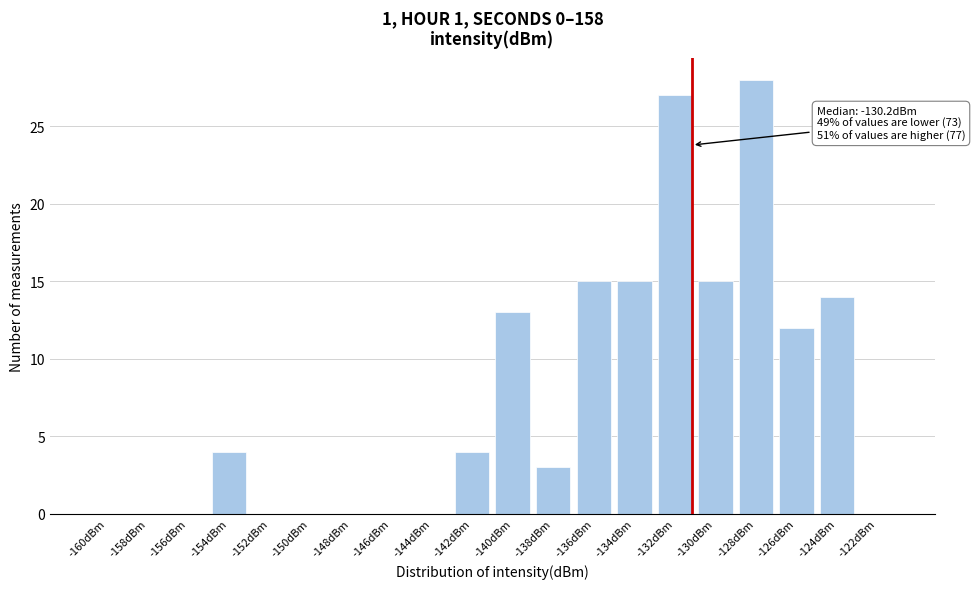

Reading left to right, extract all data points from this chart.

-160dBm=0	-158dBm=0	-156dBm=0	-154dBm=4	-152dBm=0	-150dBm=0	-148dBm=0	-146dBm=0	-144dBm=0	-142dBm=4	-140dBm=13	-138dBm=3	-136dBm=15	-134dBm=15	-132dBm=27	-130dBm=15	-128dBm=28	-126dBm=12	-124dBm=14	-122dBm=0